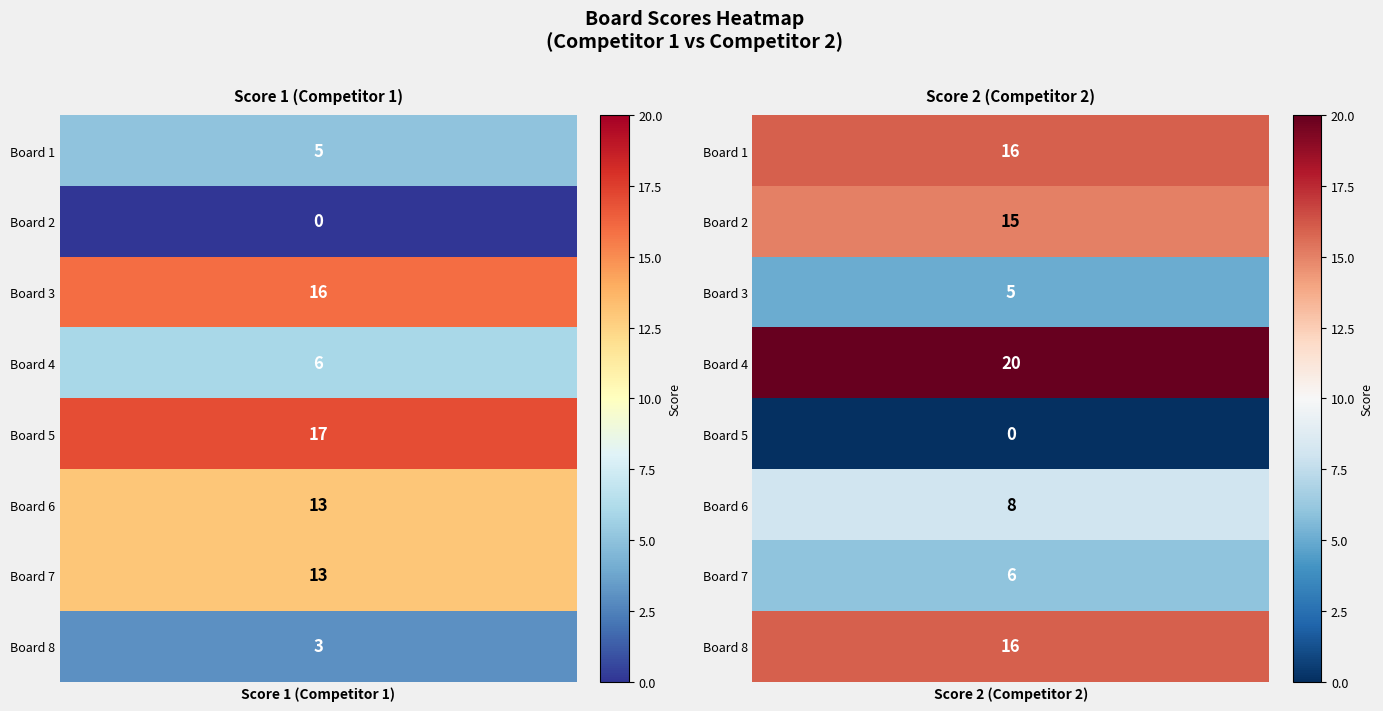

Is it true that Score 2 equals 16 at Board 8?

True